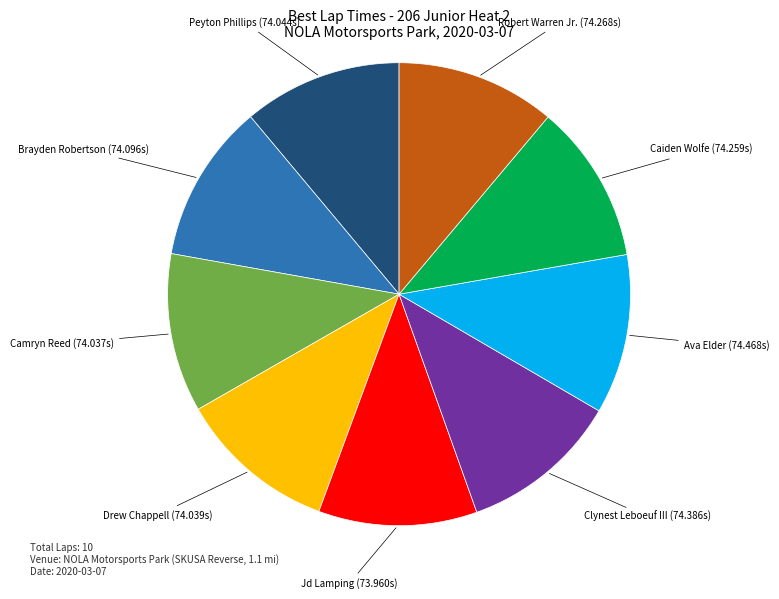

How many slices are in this pie chart?

9